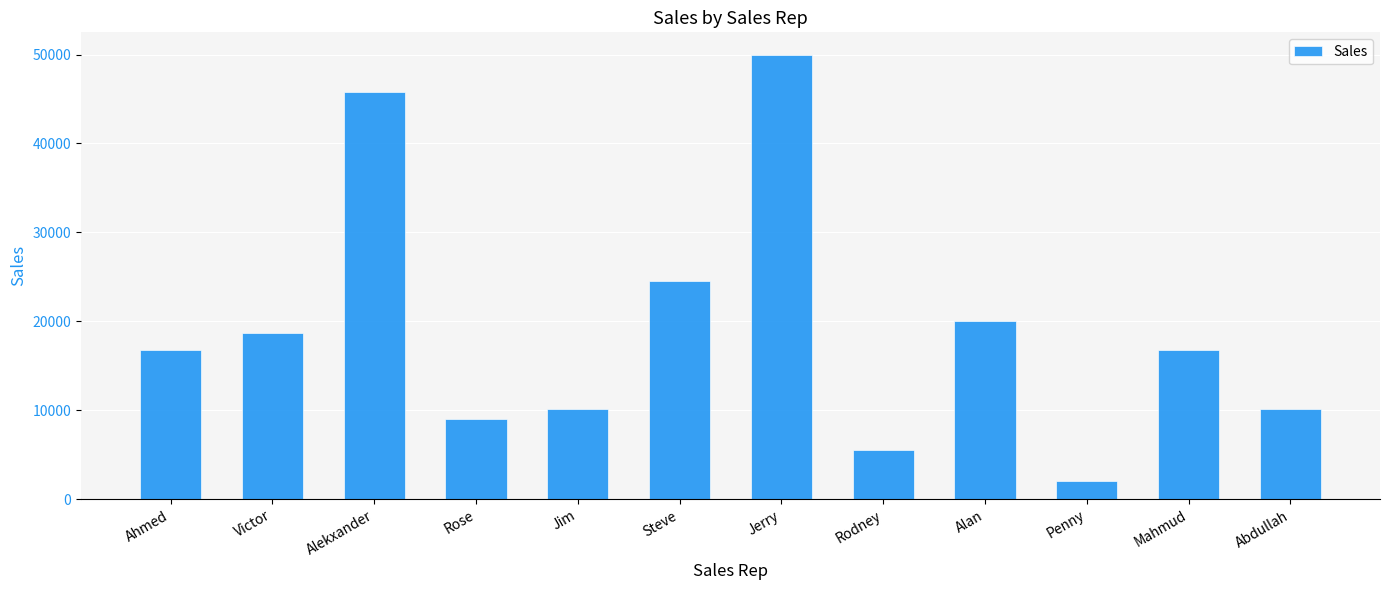

What is the maximum value shown in the chart?

50000